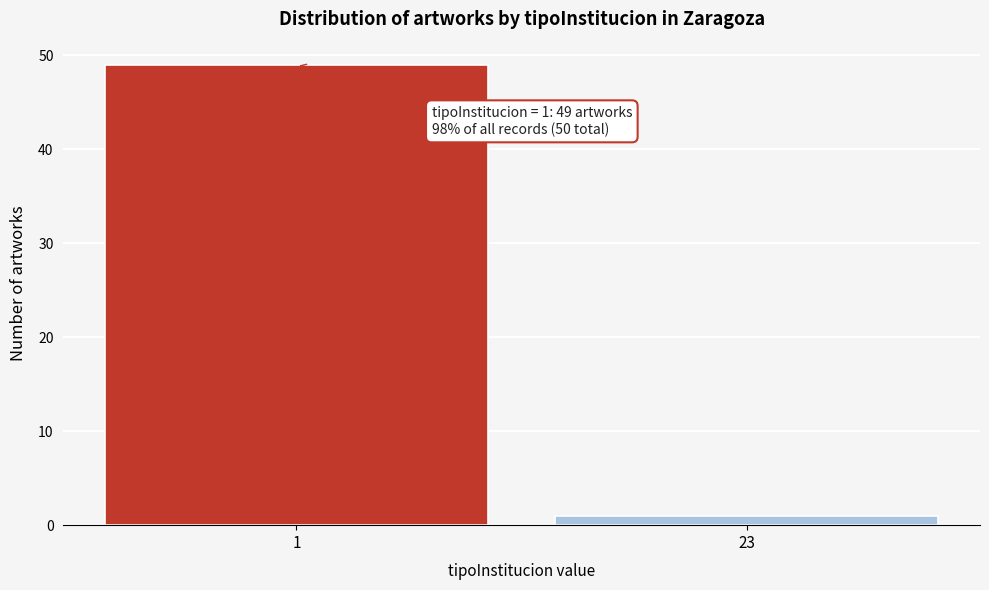

Reading right to left, transcribe all the data shown in this chart.

23=1	1=49